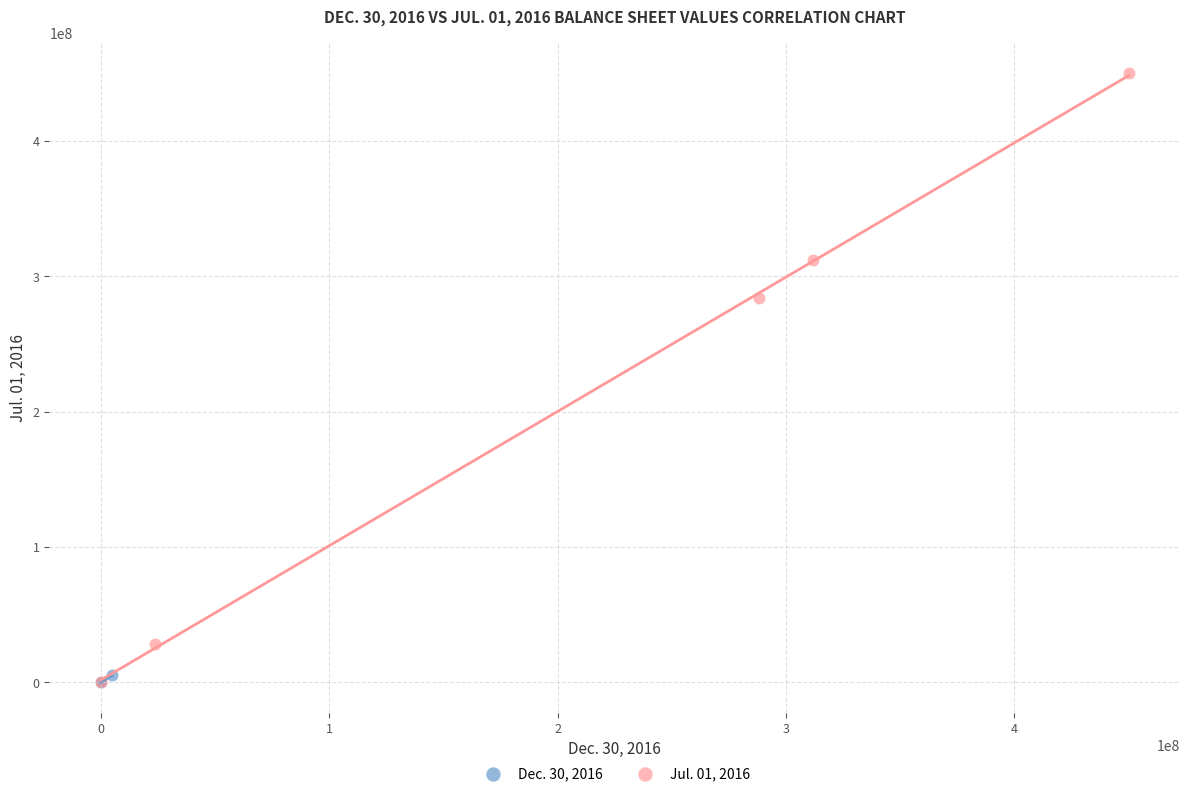

Which series reaches the maximum Y coordinate?

Jul. 01, 2016